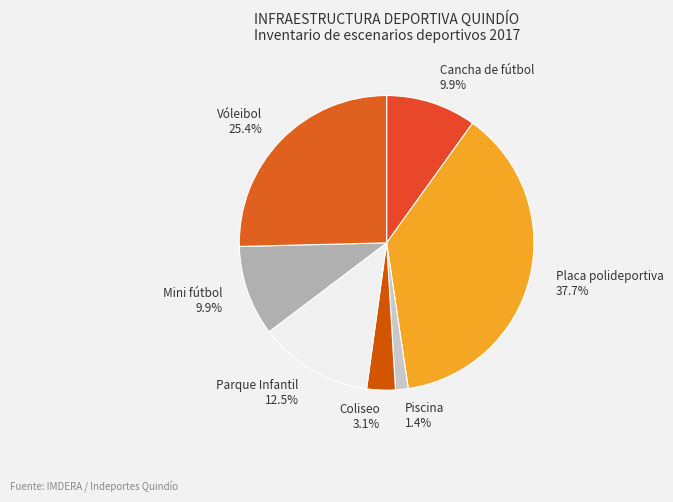

What portion of the pie excludes Piscina?

98.6%